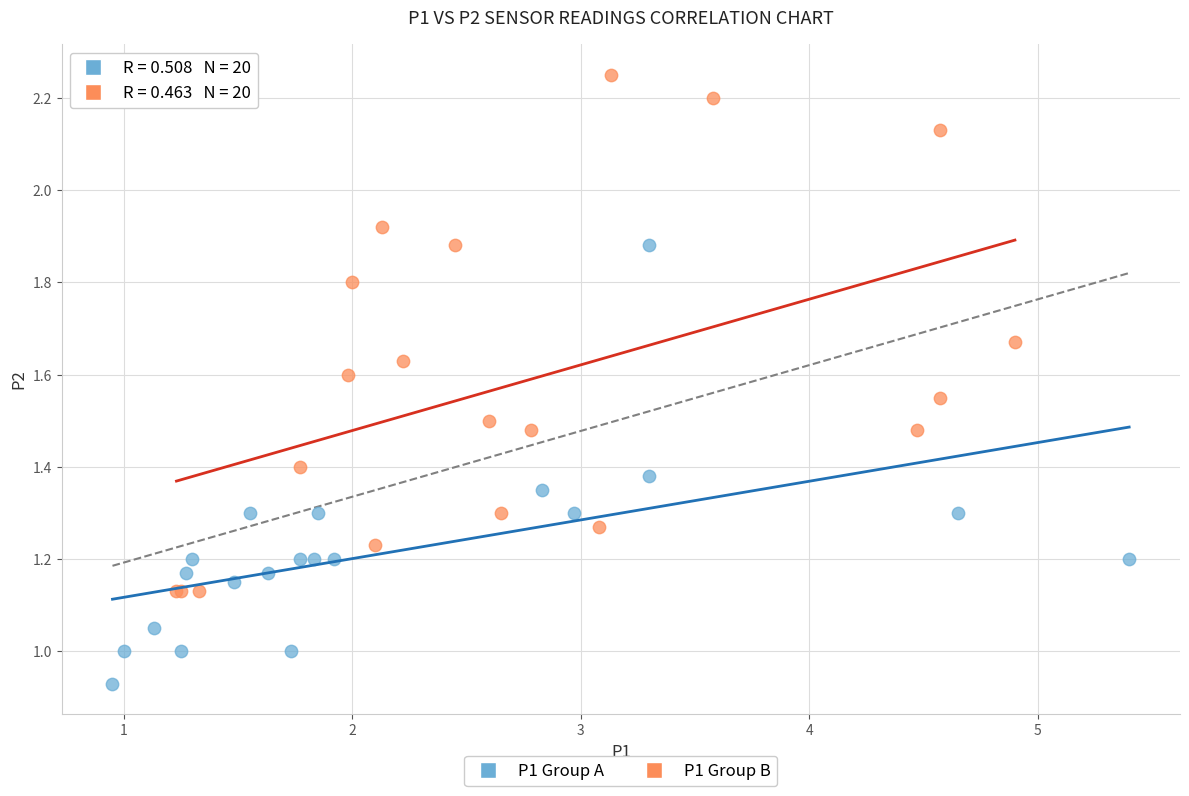

Which series reaches the maximum Y coordinate?

P1 Group B